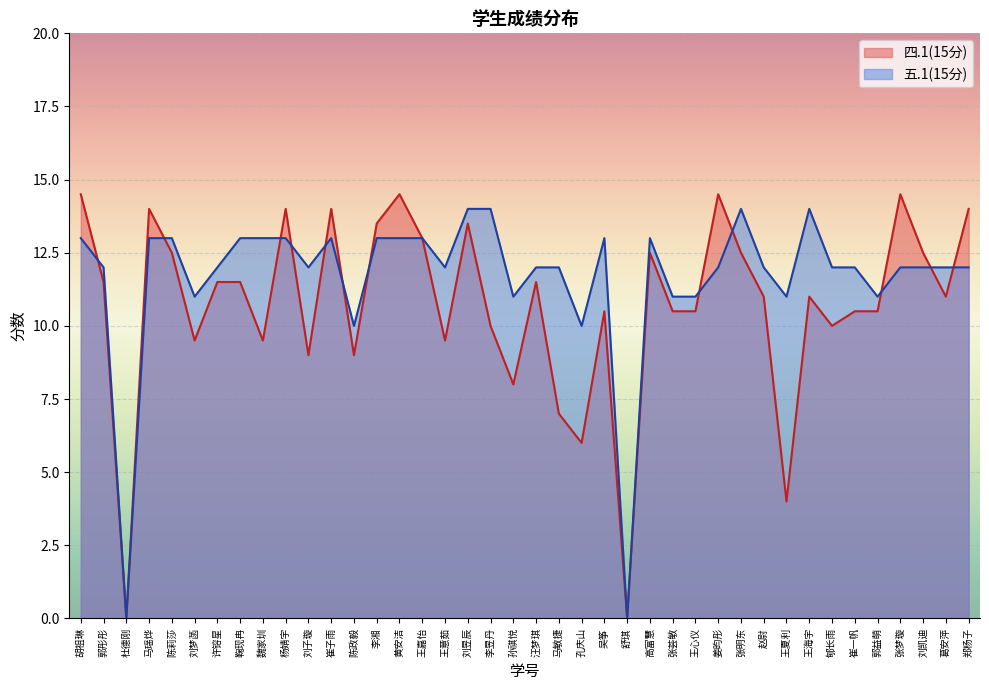

What is the sum of the 五.1(15分) values at 崔子雨 and 胡祖琳?

26.0